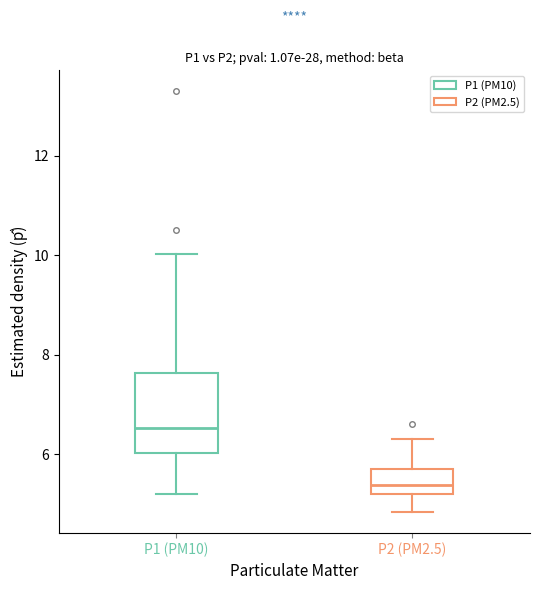

Which box is the tallest, from its lower edge to its upper edge?

P1 (PM10)